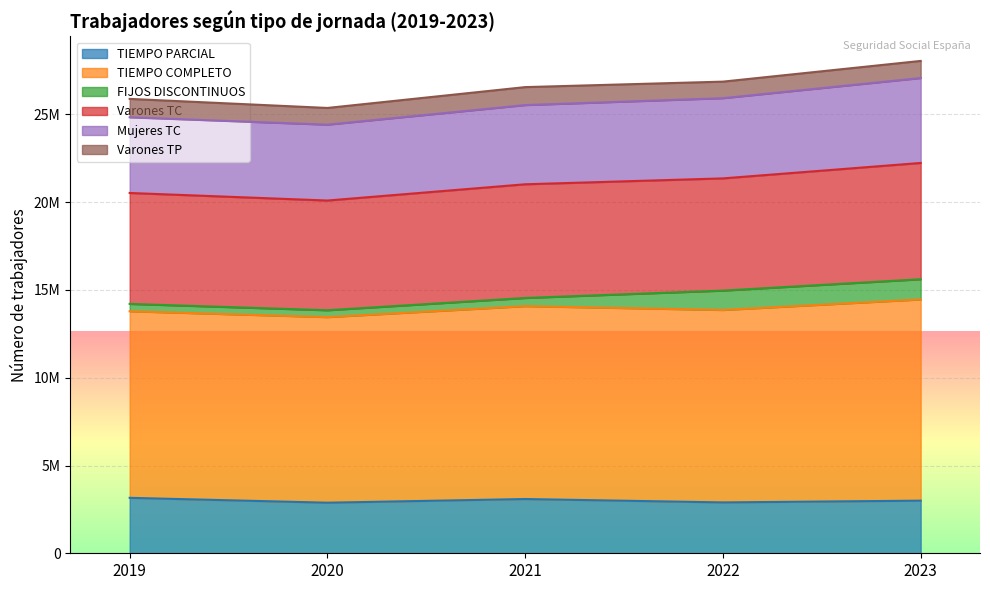

Is it true that Mujeres TC equals 35199365 at 2022?

False